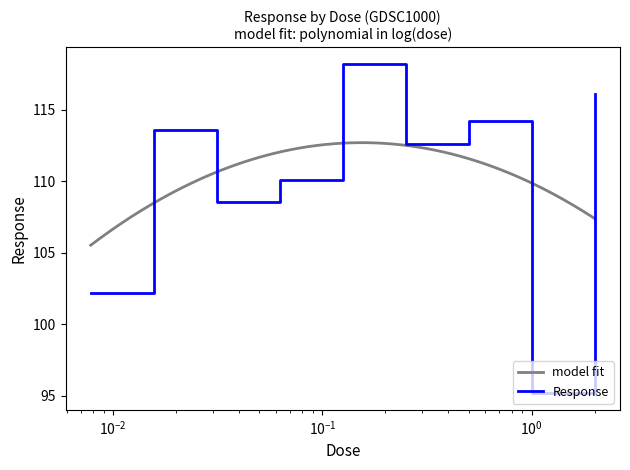

What is the value of the 7th point from the left?

114.2